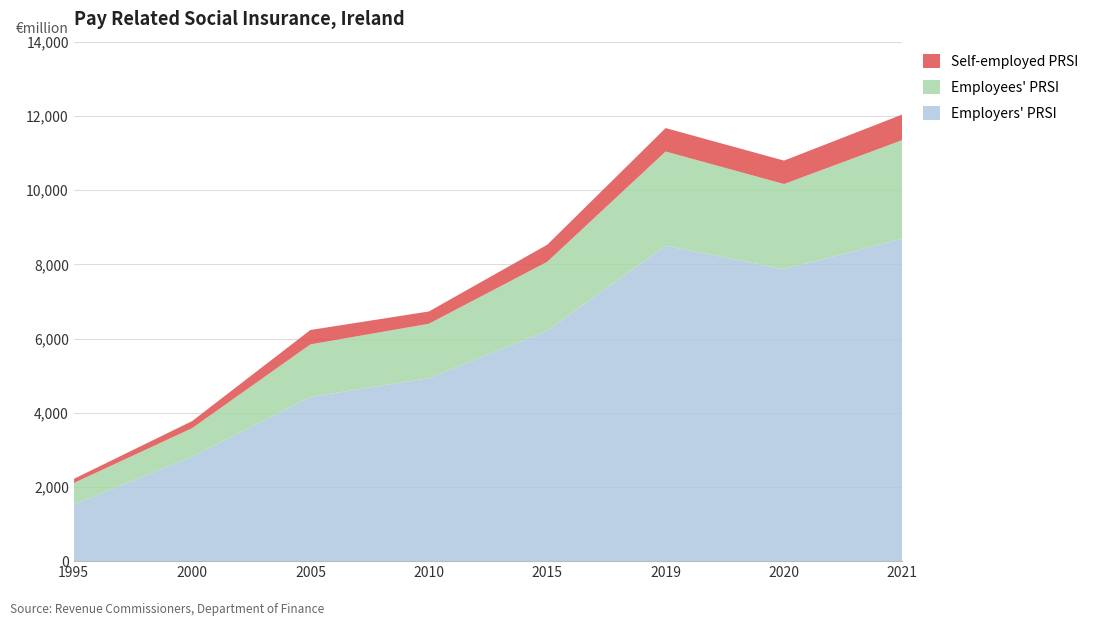

Reading left to right, extract all data points from this chart.

Employers' PRSI: 1995=1528	2000=2814	2005=4427	2010=4932	2015=6211	2019=8501	2020=7868	2021=8692
Employees' PRSI: 1995=576	2000=769	2005=1415	2010=1465	2015=1856	2019=2538	2020=2295	2021=2656
Self-employed PRSI: 1995=111	2000=190	2005=388	2010=331	2015=460	2019=632	2020=632	2021=690